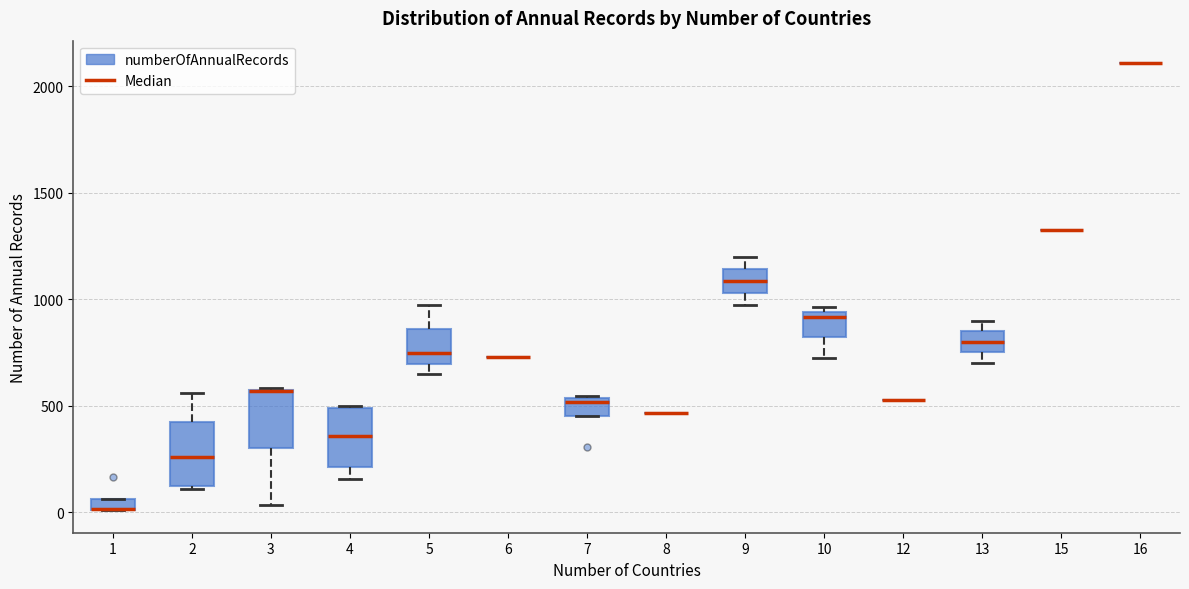

Where is the lower edge of the box at x = 9 on the y-axis? The values are not printed on the chart, so give them approximately, as read against the axis.

1050